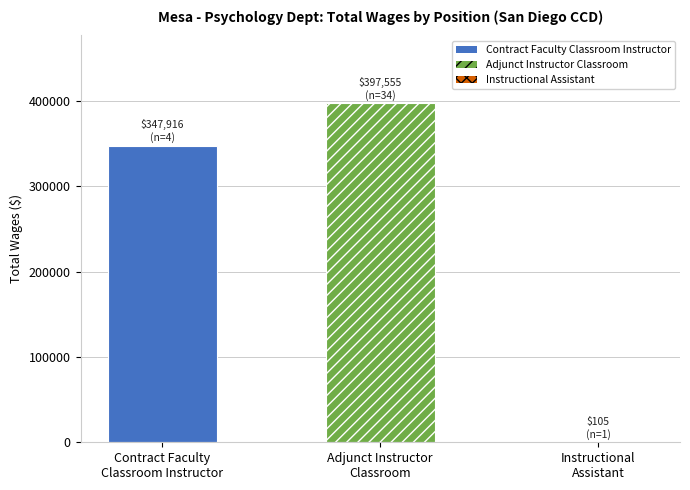

Does the chart contain stacked bars?

No